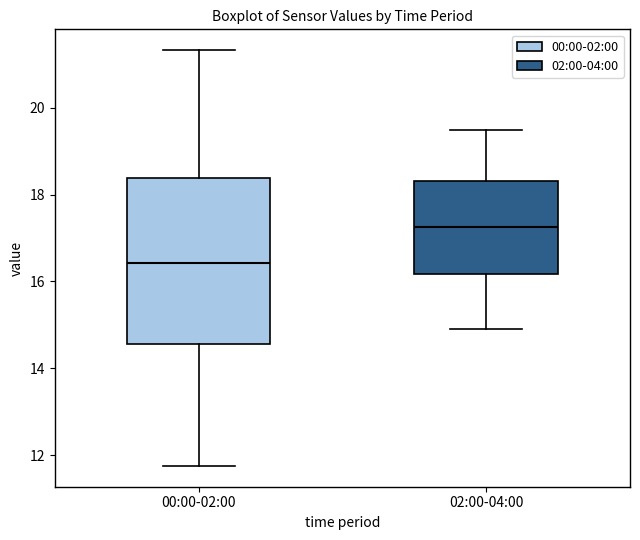

Reading left to right, transcribe this box plot: for each box, give where its median line is, the range the box spans, and where its two whiskers end, as read against the y-axis. The values are not printed on the chart, so give them approximately, as read against the axis.

00:00-02:00: median 16.4, box 14.6 to 18.4, whiskers 11.8 to 21.4
02:00-04:00: median 17.2, box 16.2 to 18.4, whiskers 15.0 to 19.6